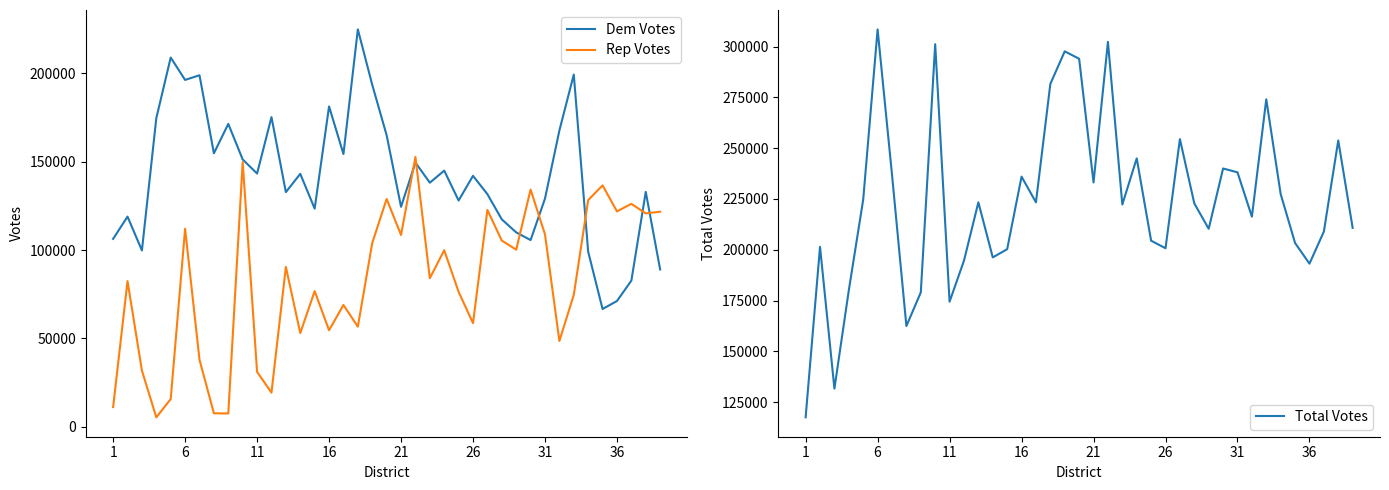

True or false: Total Votes and Dem Votes cross at least once.

False